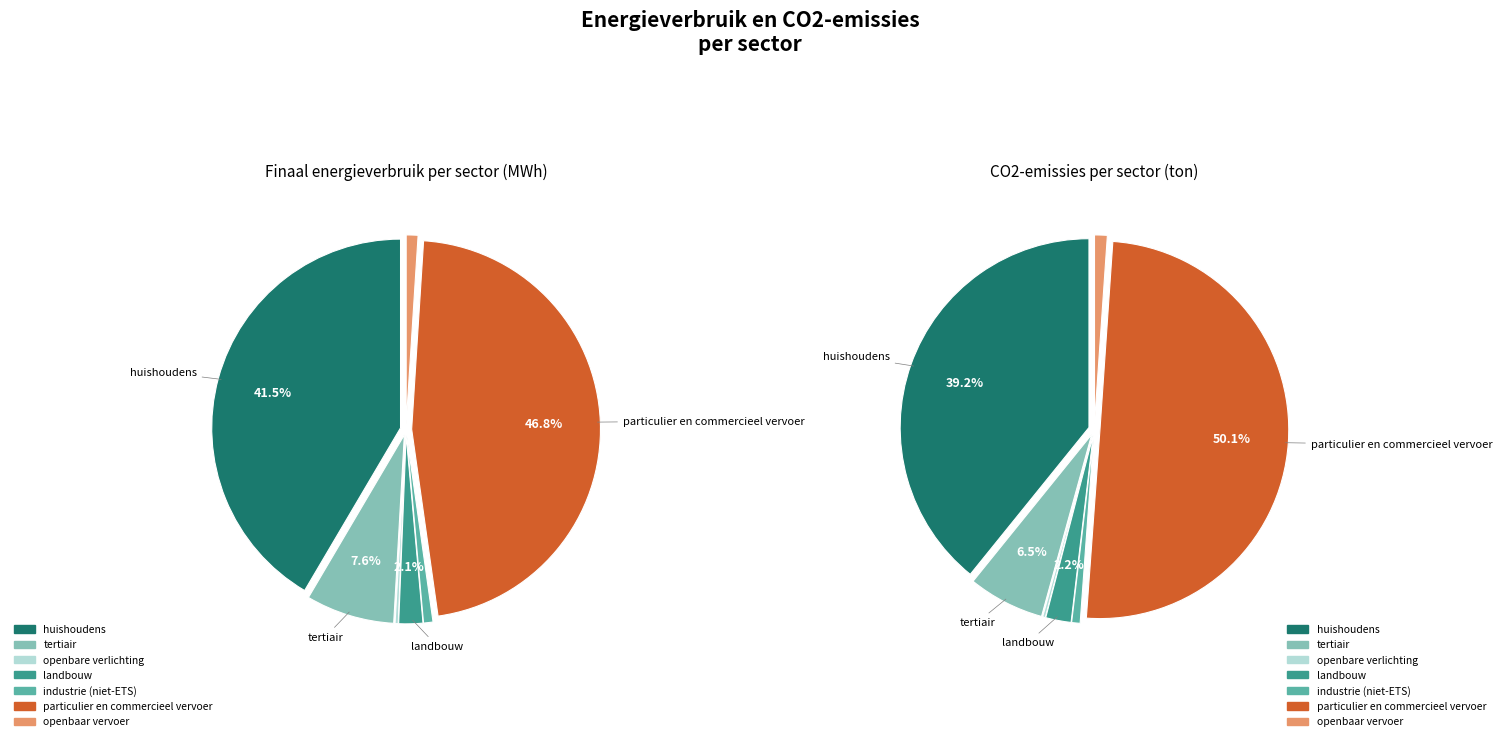

Rank the categories by value from highest to lowest.

particulier en commercieel vervoer, huishoudens, tertiair, landbouw, openbaar vervoer, industrie (niet-ETS), openbare verlichting